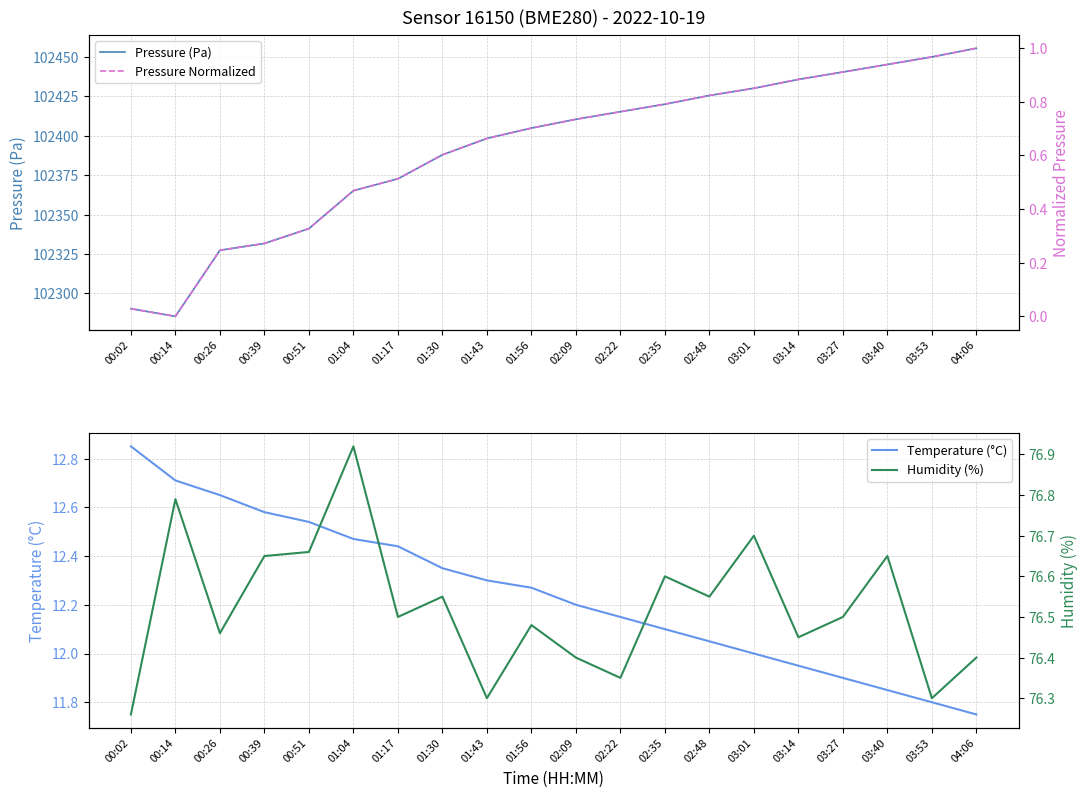

What is the difference between the maximum and minimum values in the Humidity (%) series?

0.7